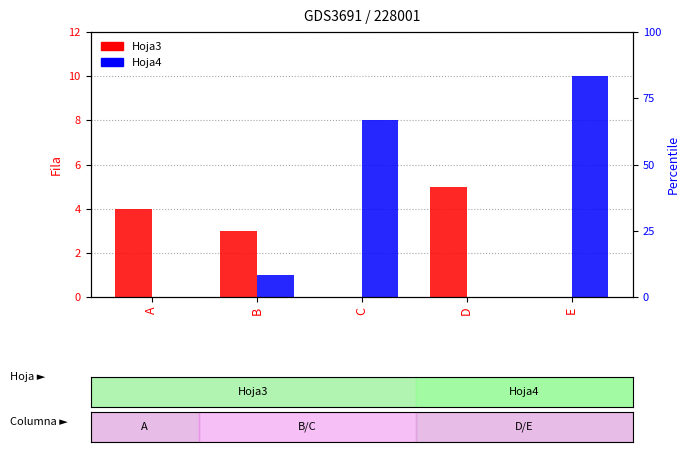

What is the spread (max minus min) of values at B?

2